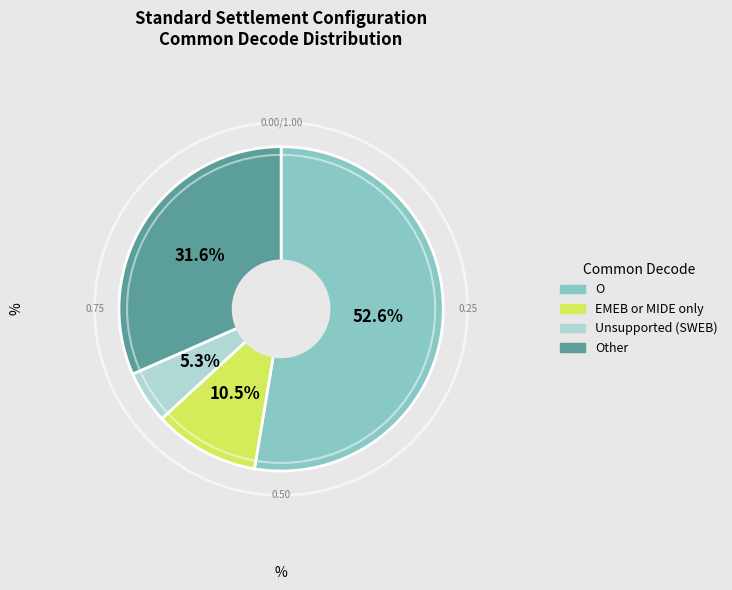

Is there any slice that represents more than half of the pie?

Yes